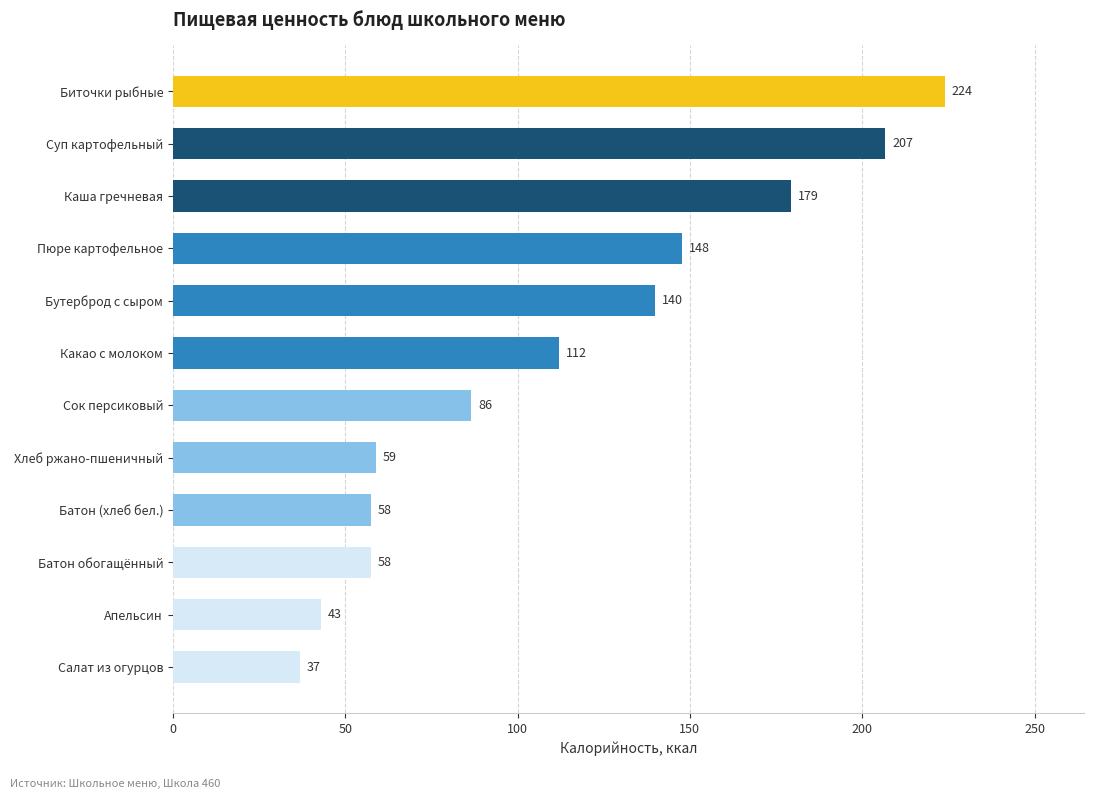

How many values are below 112?

6